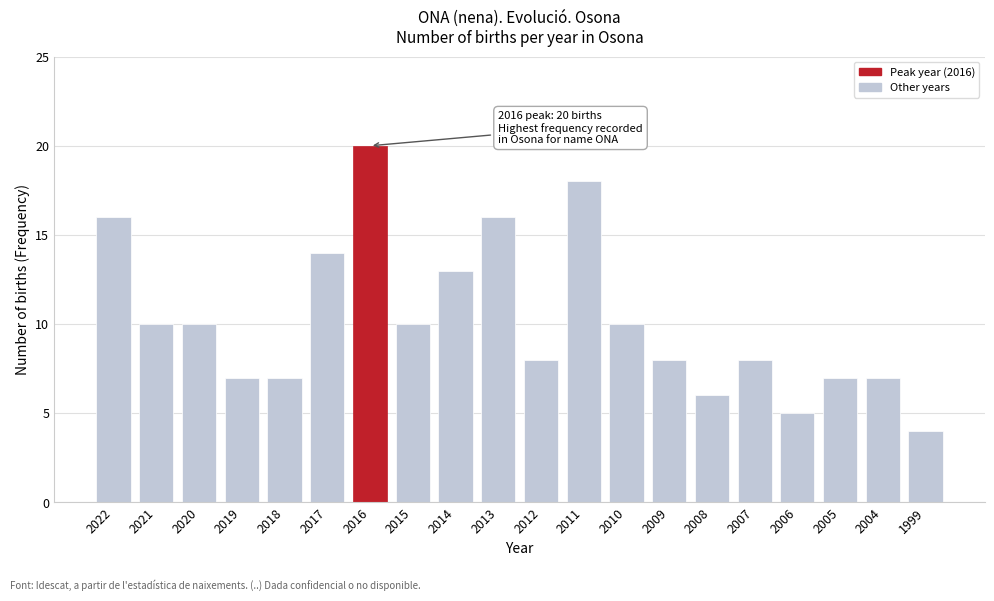

Reading left to right, what are all the values shown in this chart?

2022=16	2021=10	2020=10	2019=7	2018=7	2017=14	2016=20	2015=10	2014=13	2013=16	2012=8	2011=18	2010=10	2009=8	2008=6	2007=8	2006=5	2005=7	2004=7	1999=4